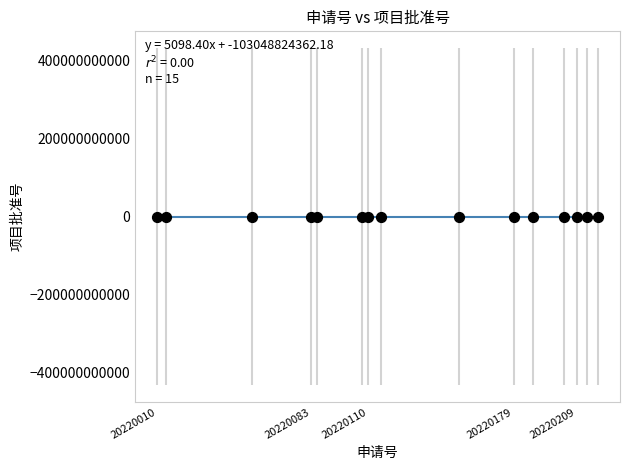

How many points are shown in the scatter plot?

15